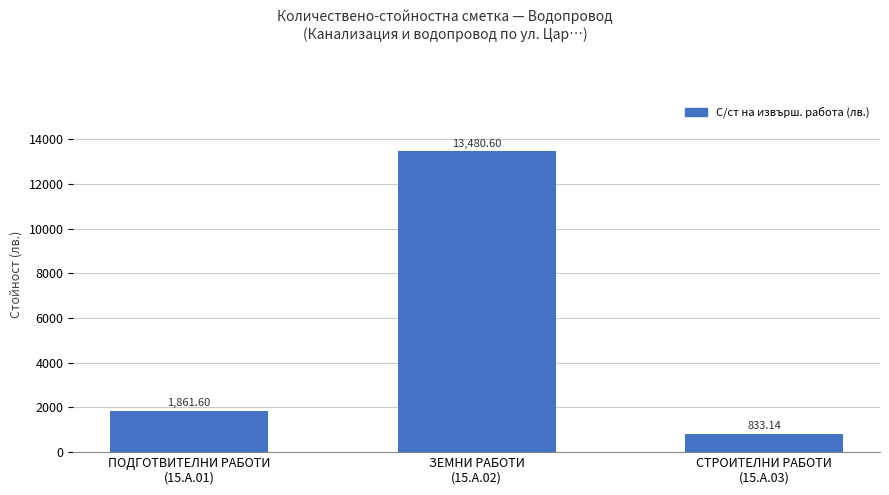

What is the label of the 3rd bar from the right?

ПОДГОТВИТЕЛНИ РАБОТИ
(15.A.01)